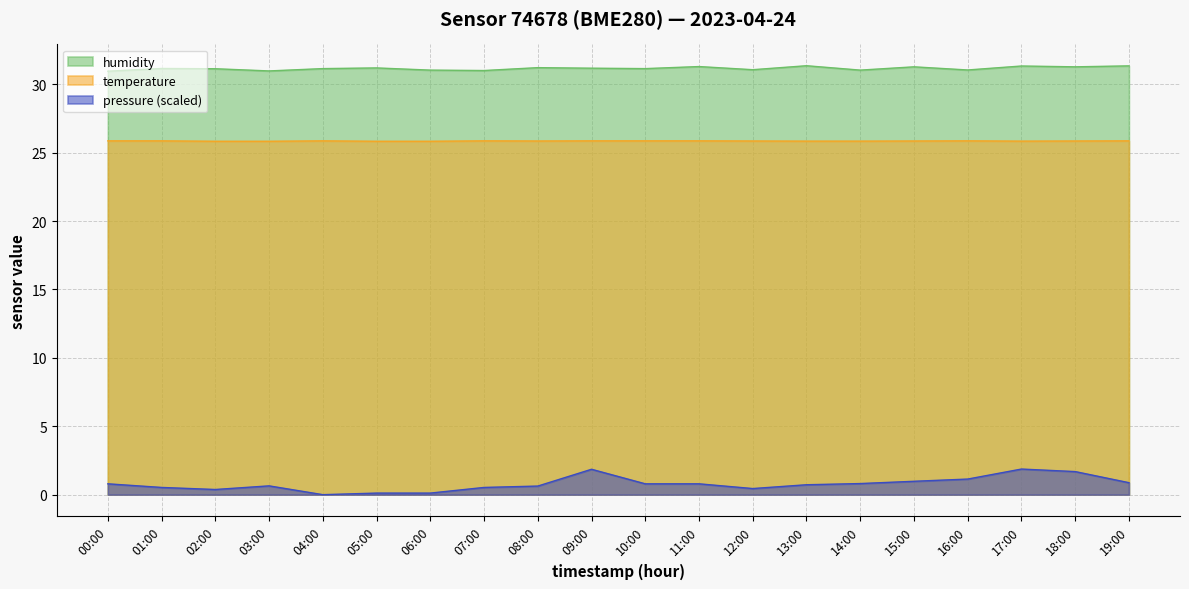

Does the chart have visible grid lines?

Yes